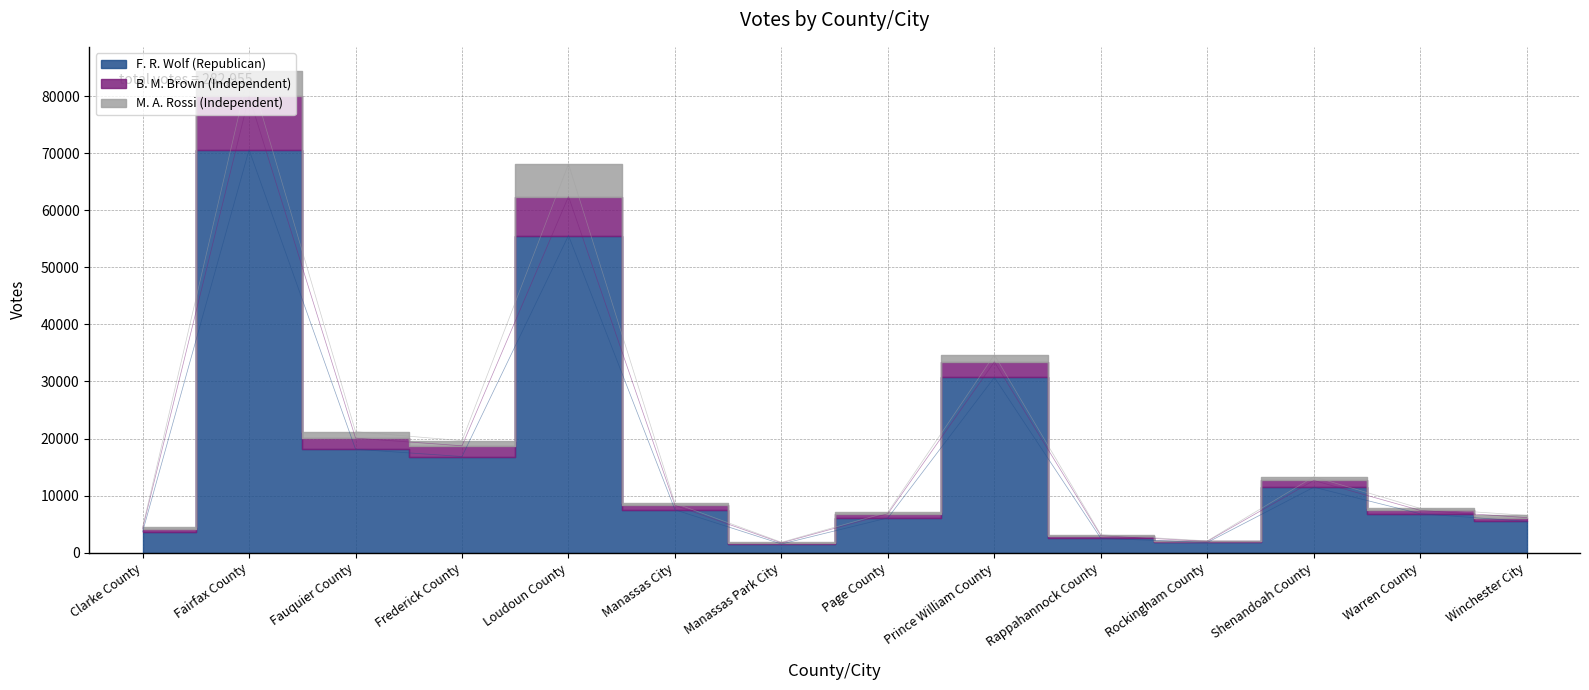

What is the difference between the highest and lowest values at Fairfax County?

13810